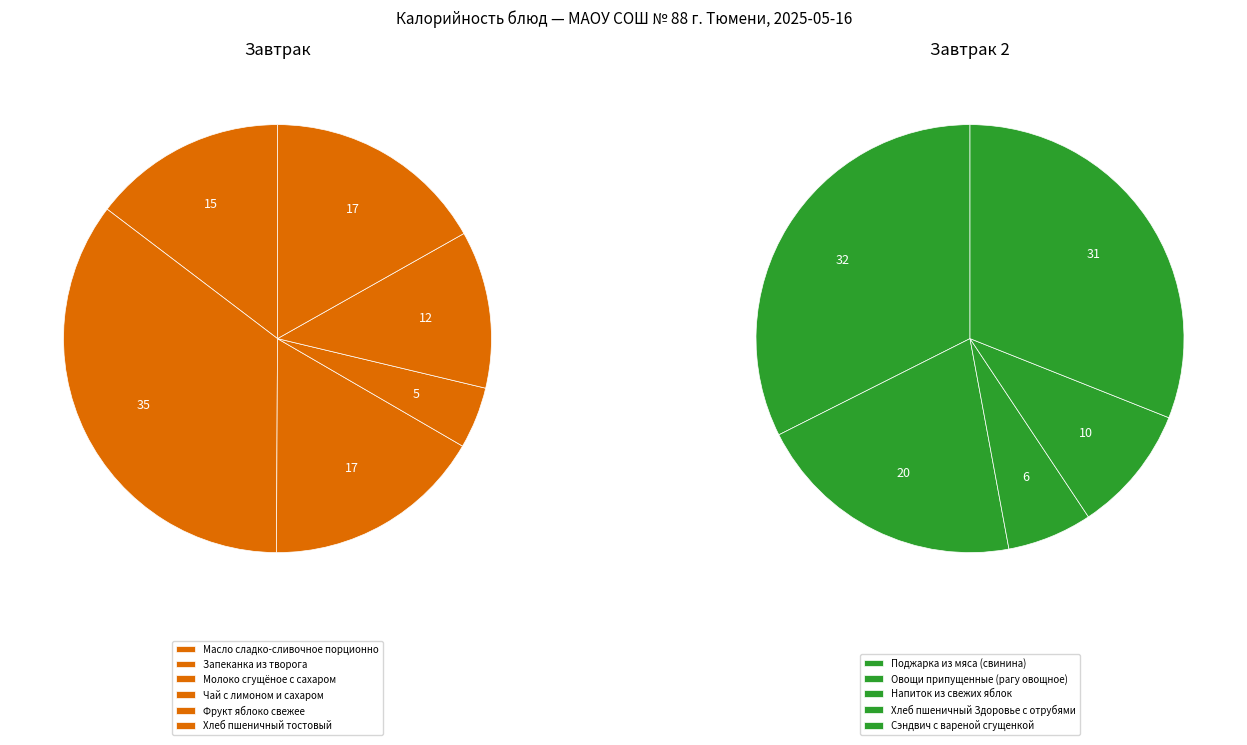

To the nearest percent, what portion does Запеканка из творога represent?

13%